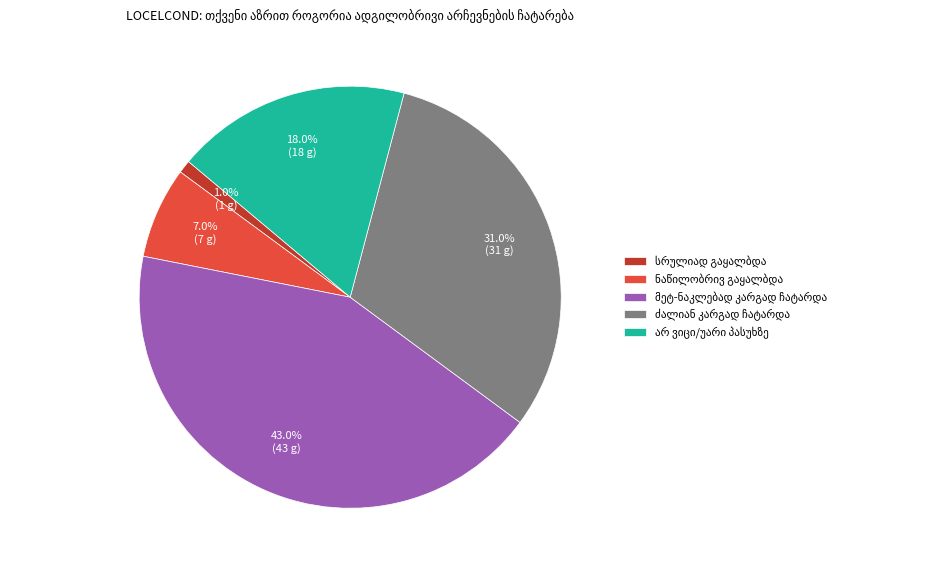

Does any single category account for the majority?

No